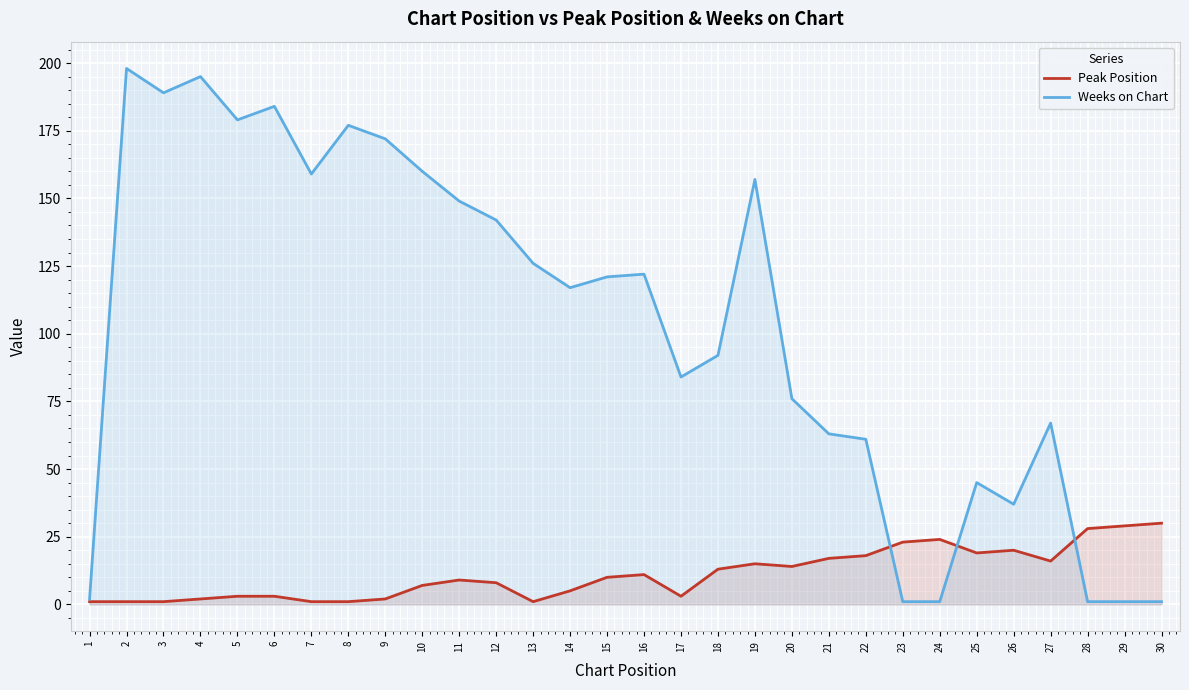

At which label does Weeks on Chart reach its minimum?

23